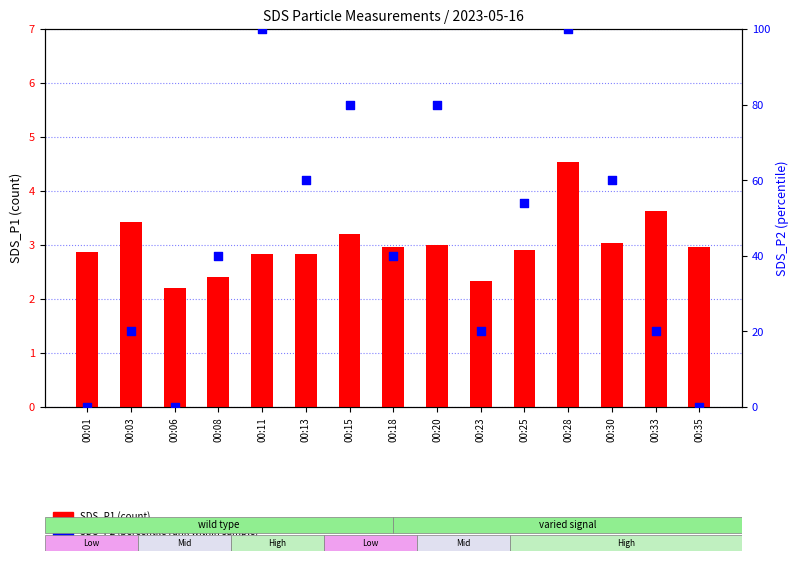

At how many categories does at least one series exceed 10?

12